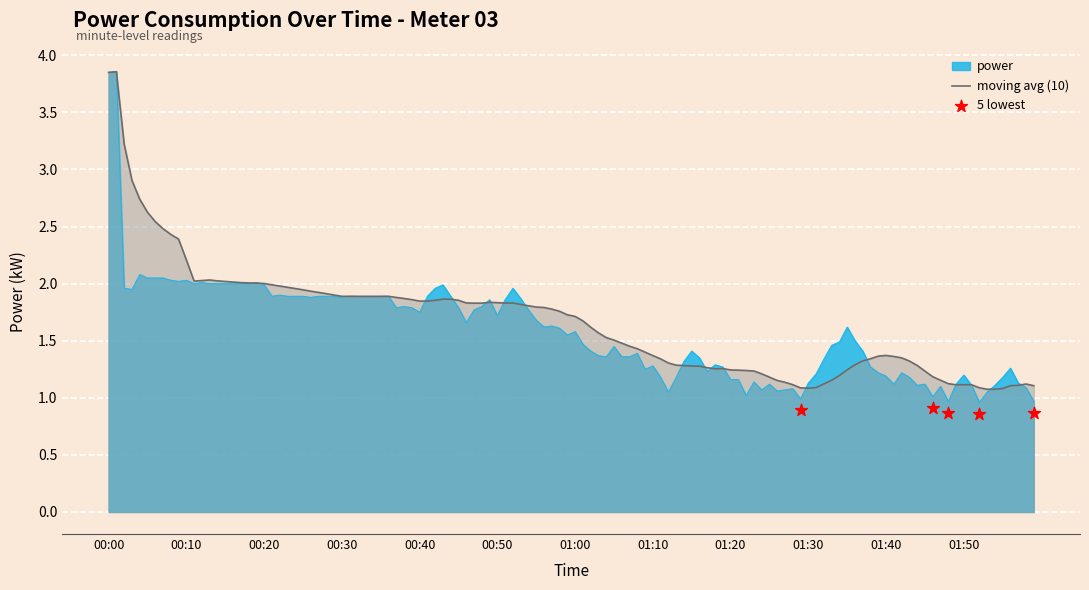

Is the value of moving_avg at 00:00 greater than the value of power at 01:30?

Yes